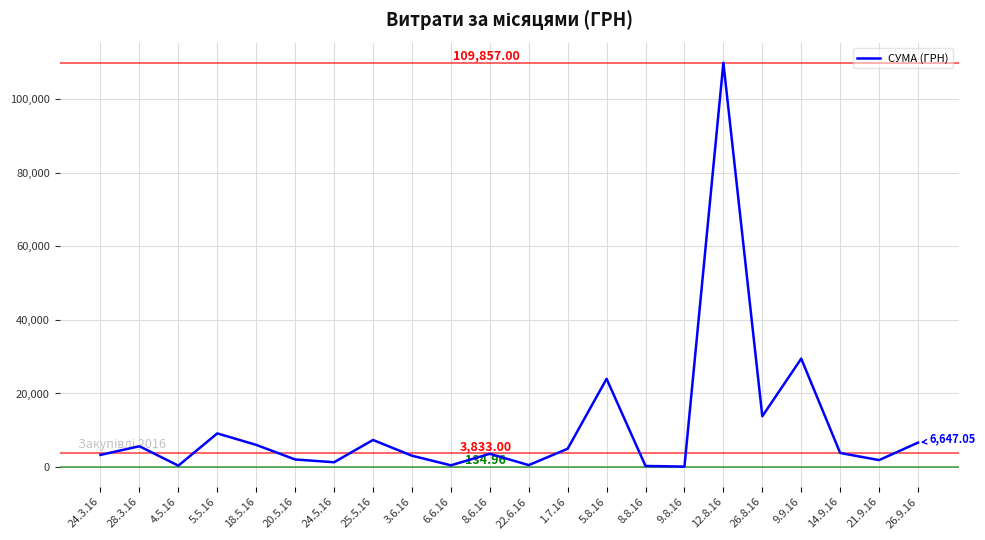

What is the difference between the maximum and minimum values?

109722.0